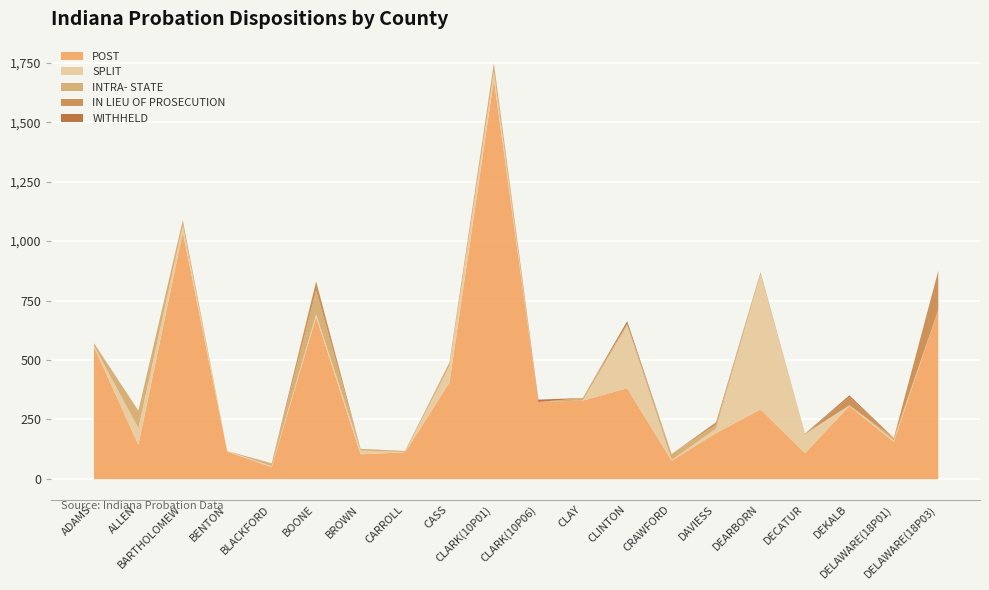

What is the minimum value for POST?

51